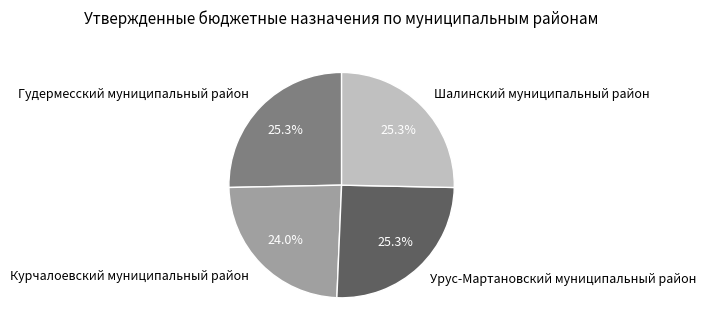

Does any single category account for the majority?

No